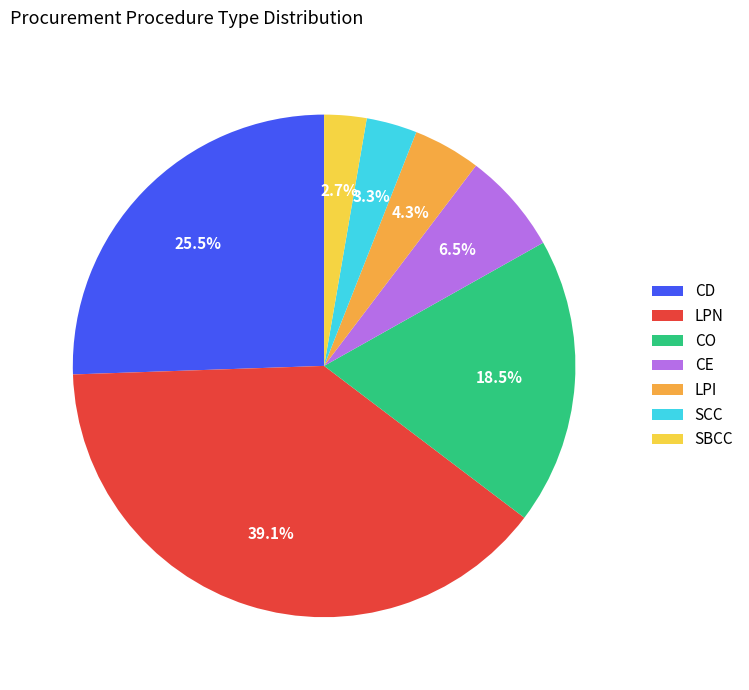

Which has a higher value, SCC or CD?

CD